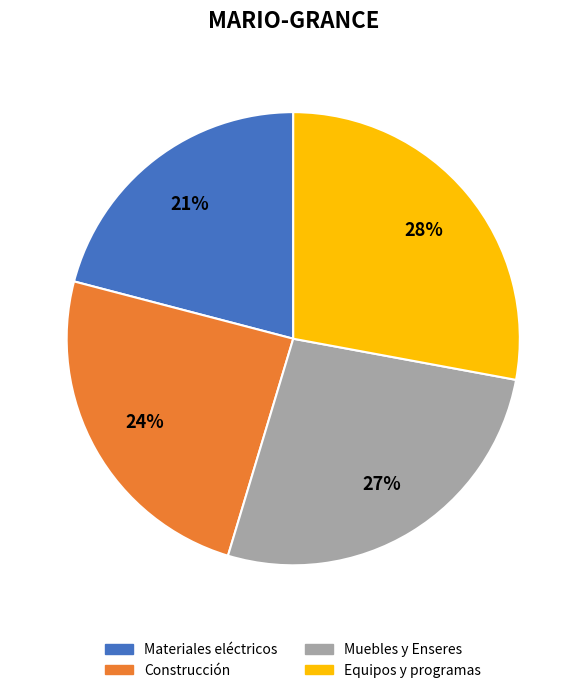

Is it true that Construcción is 24% of the pie?

True